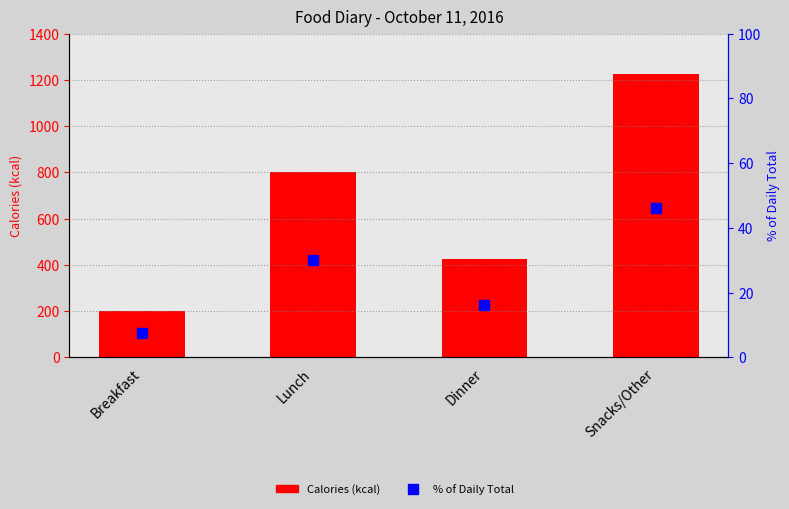

Reading right to left, what are all the values shown in this chart?

Calories (kcal): 1225.0	427.0	800.0	200.0
% of Daily Total: 46.2	16.1	30.2	7.5